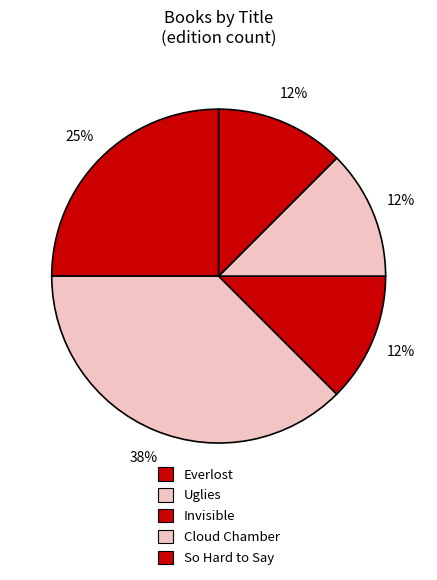

Combined, what portion of the pie is Cloud Chamber and Everlost?

41.8%